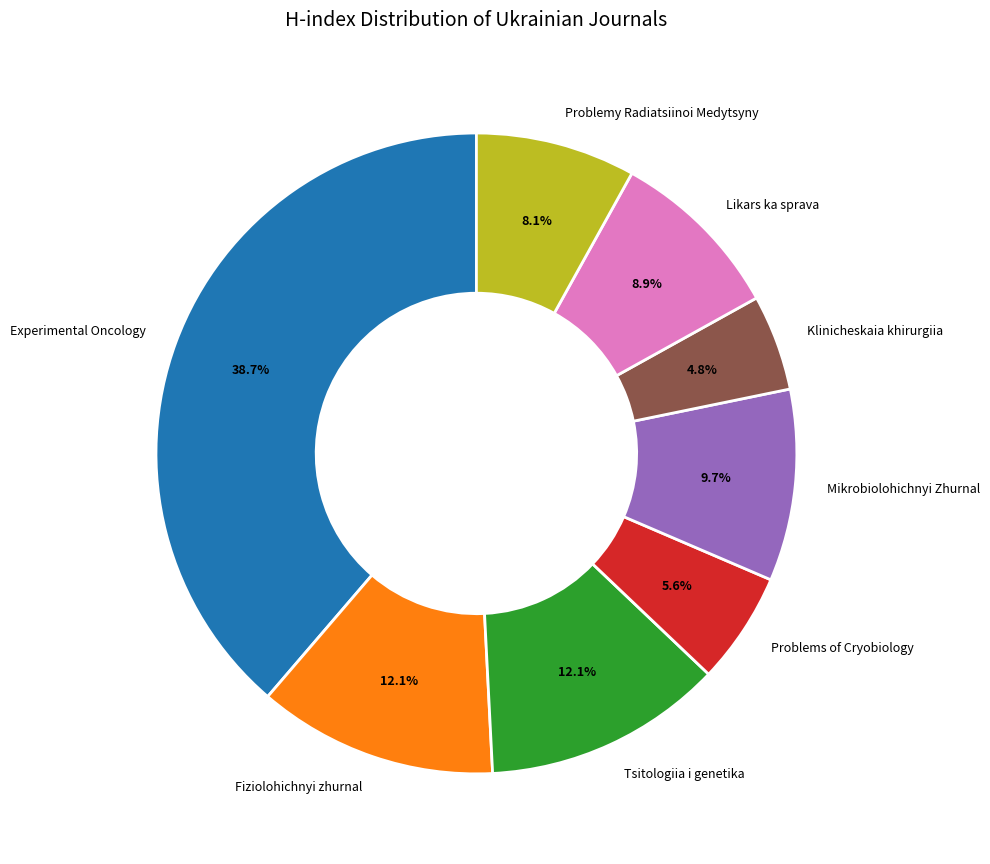

How much of the chart is everything except Mikrobiolohichnyi Zhurnal?

90.3%